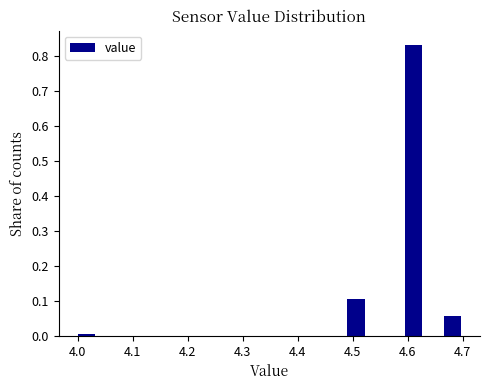

Read against the x-axis, roughly where is the centre of the tallest bar?

4.61